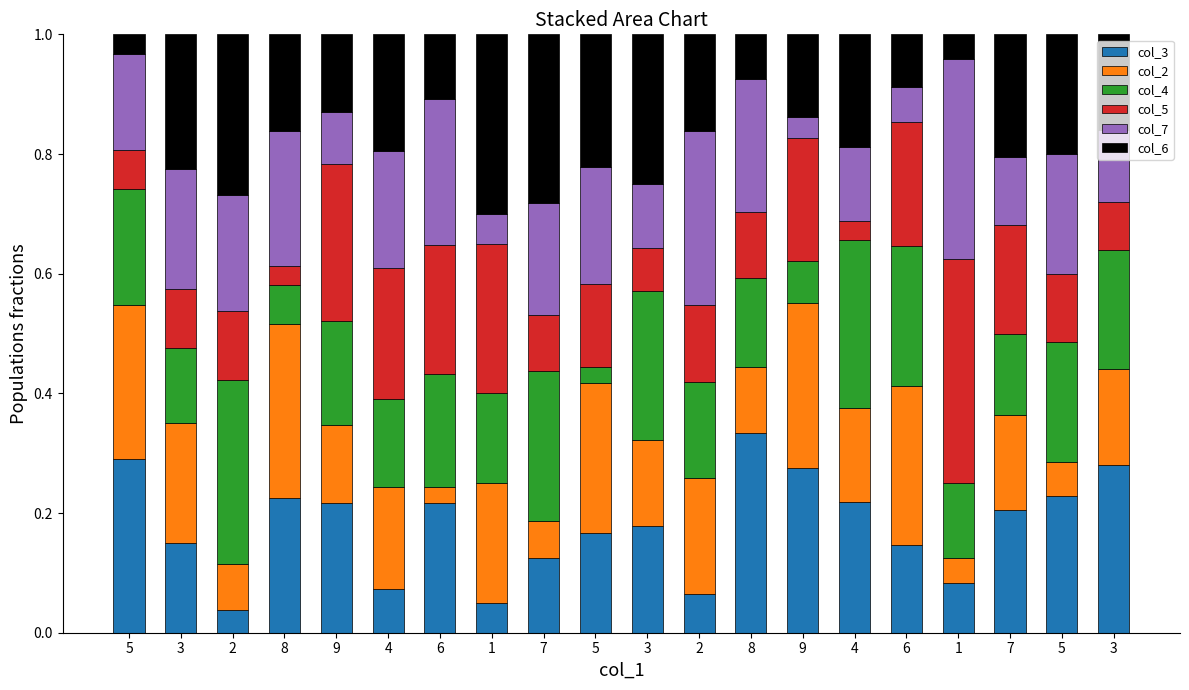

Count the number of categories in the chart.

20